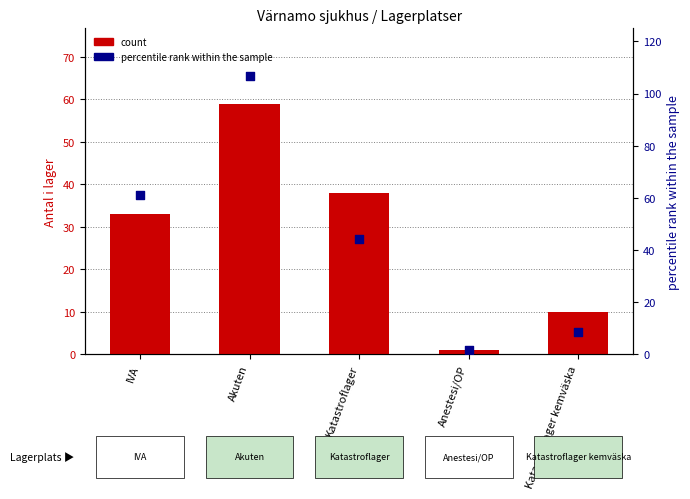

Which series has the widest spread of Y values?

percentile rank within the sample